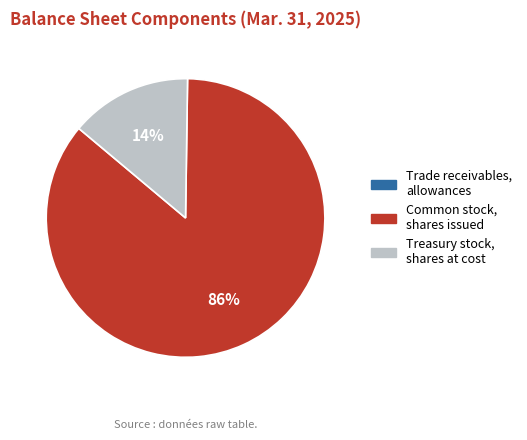

Do Common stock, shares issued and Treasury stock, shares at cost together represent more than half of the pie?

Yes